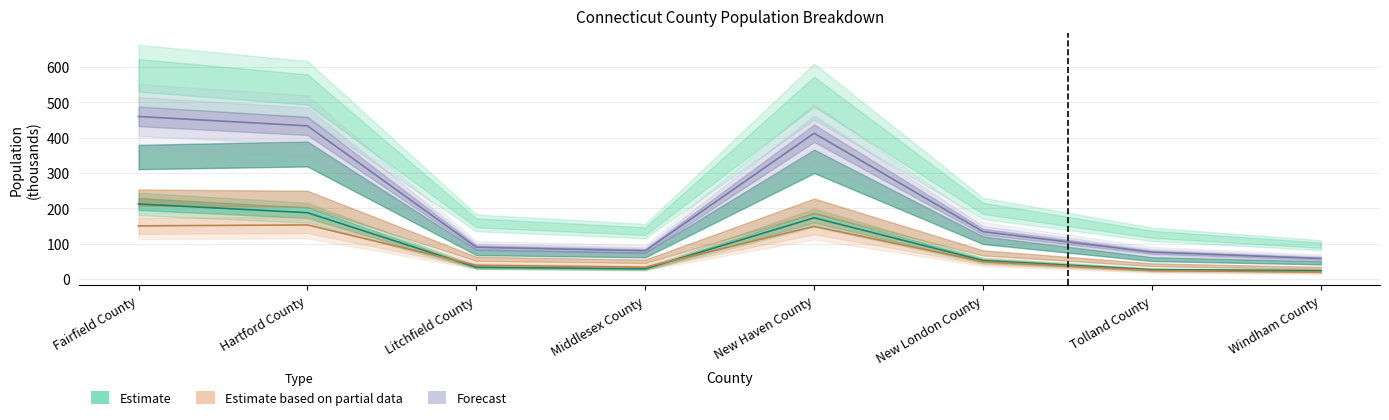

Is it true that White Non-Hispanic Population equals 89.6 at Litchfield County?

True